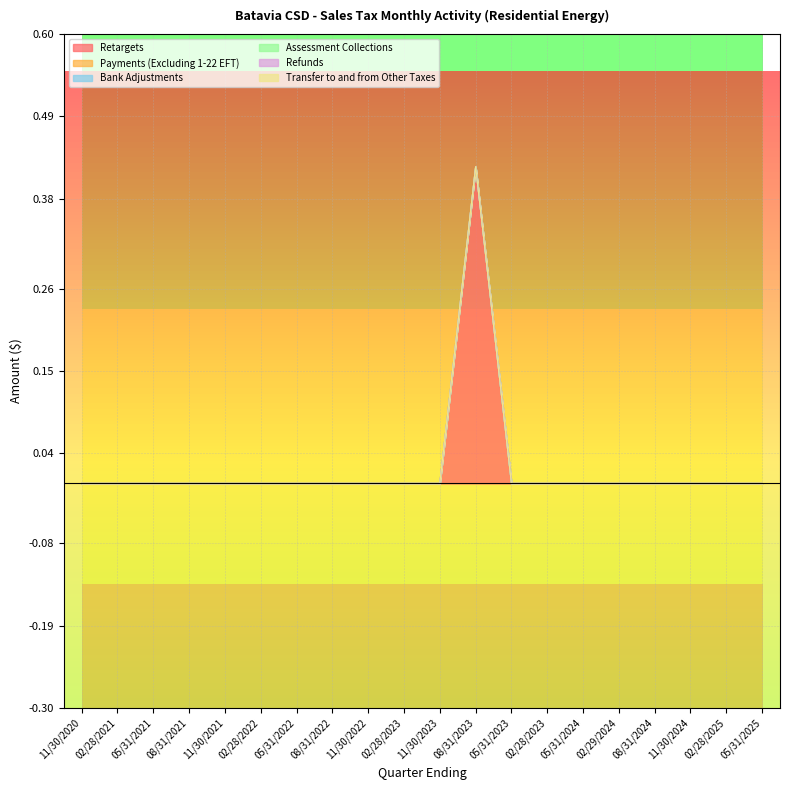

What are all the series names shown in the legend?

Retargets, Payments (Excluding 1-22 EFT), Bank Adjustments, Assessment Collections, Refunds, Transfer to and from Other Taxes